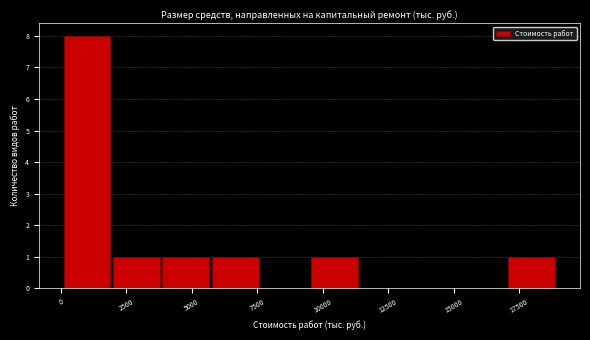

Around what value on the x-axis is the tallest bar? Give the approximate position of its centre, as read against the axis.

1000